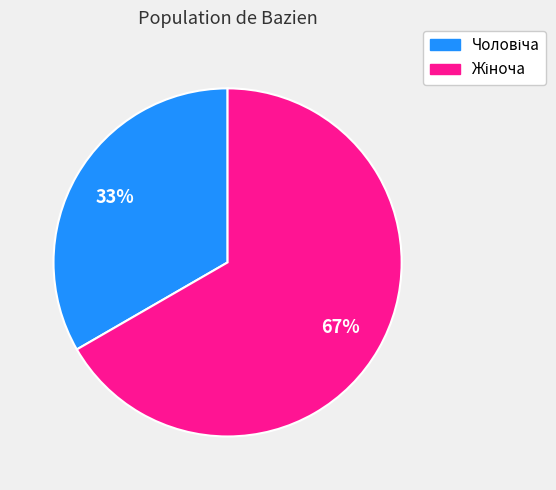

How many segments does this pie chart have?

2